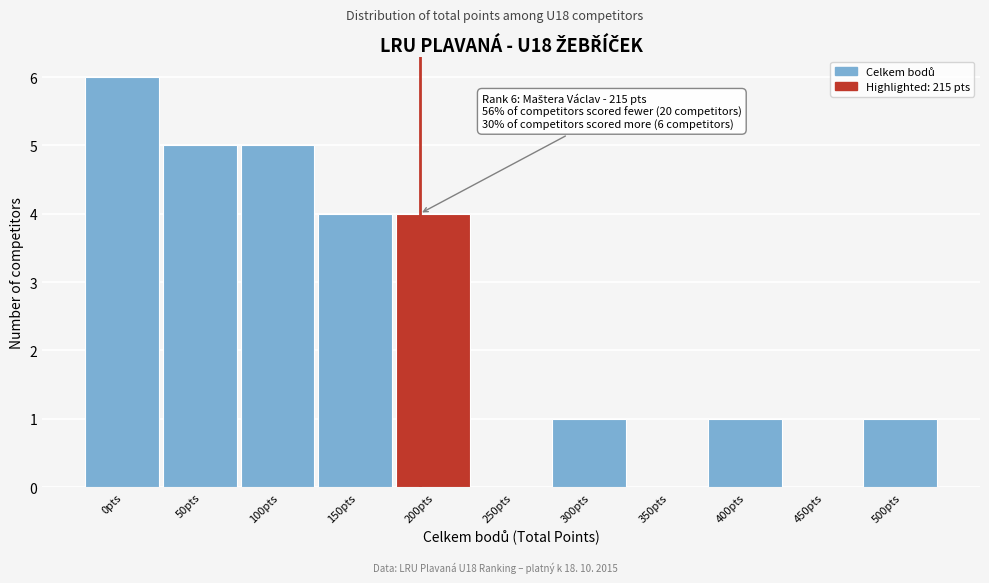

Reading left to right, what are all the values shown in this chart?

0pts=6	50pts=5	100pts=5	150pts=4	200pts=4	250pts=0	300pts=1	350pts=0	400pts=1	450pts=0	500pts=1